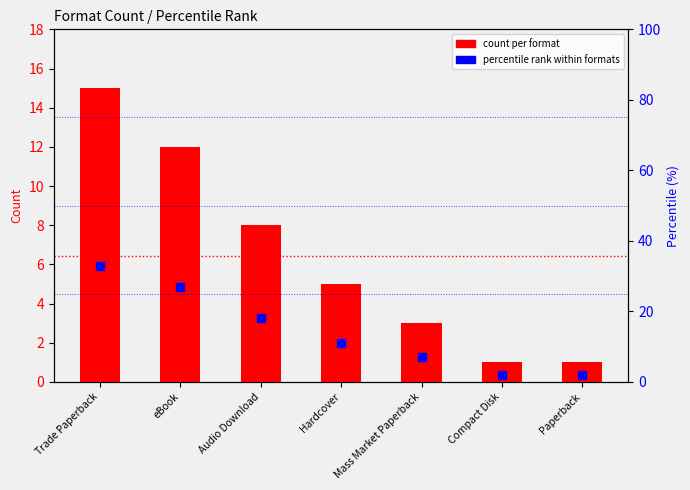

What are all the series names shown in the legend?

count per format, percentile rank